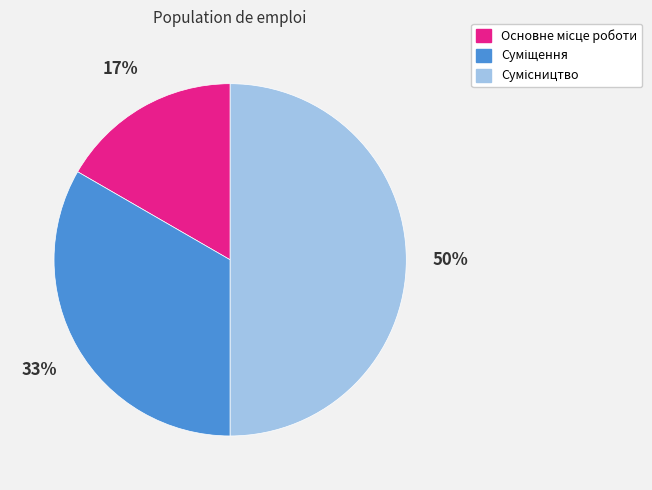

To the nearest percent, what is the difference between the largest and smallest slice percentages?

33%